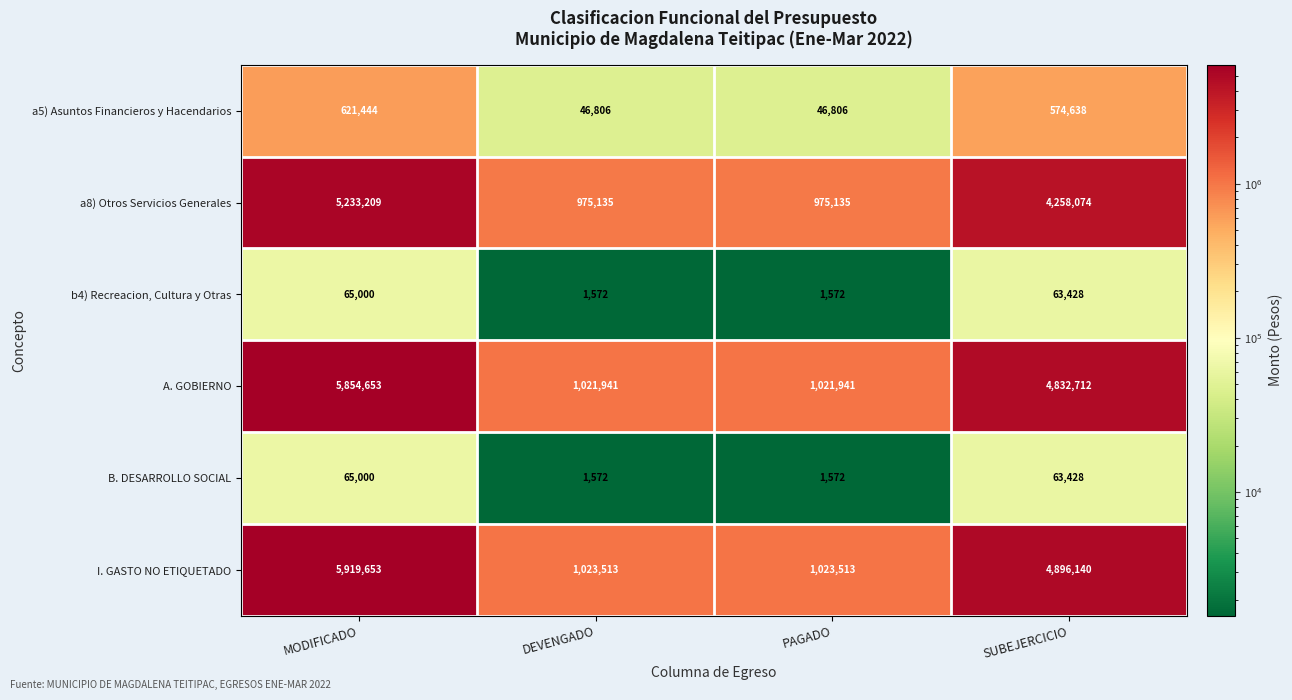

Which series has the largest range (max minus min)?

I. GASTO NO ETIQUETADO